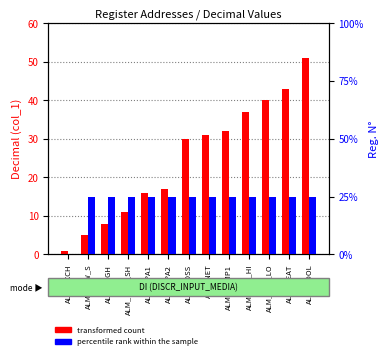

True or false: percentile rank within the sample has a value of 1 at ALM_PUMP1.

True